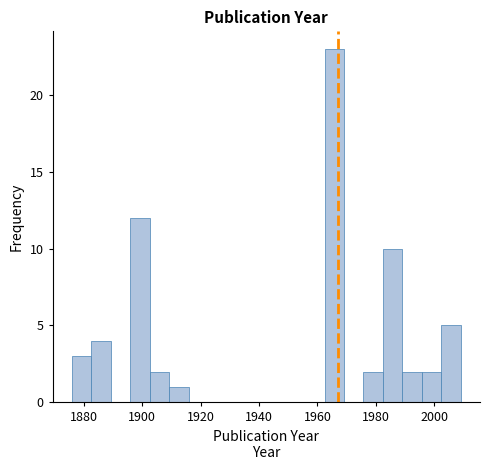

Around what value on the x-axis is the tallest bar? Give the approximate position of its centre, as read against the axis.

1966